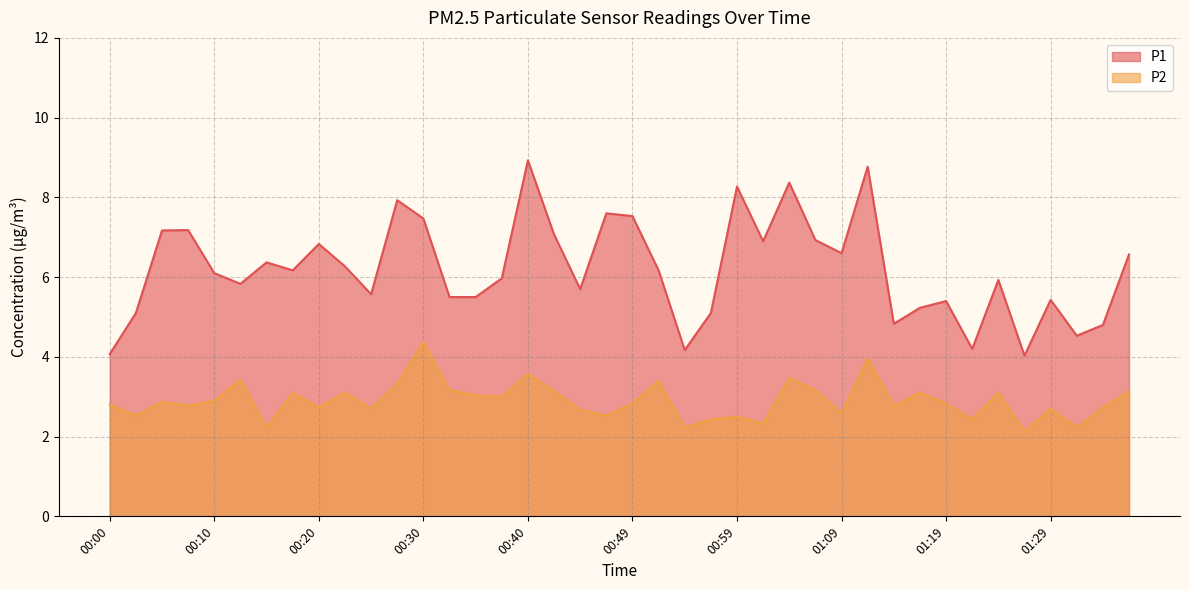

True or false: P2 and P1 cross at least once.

False